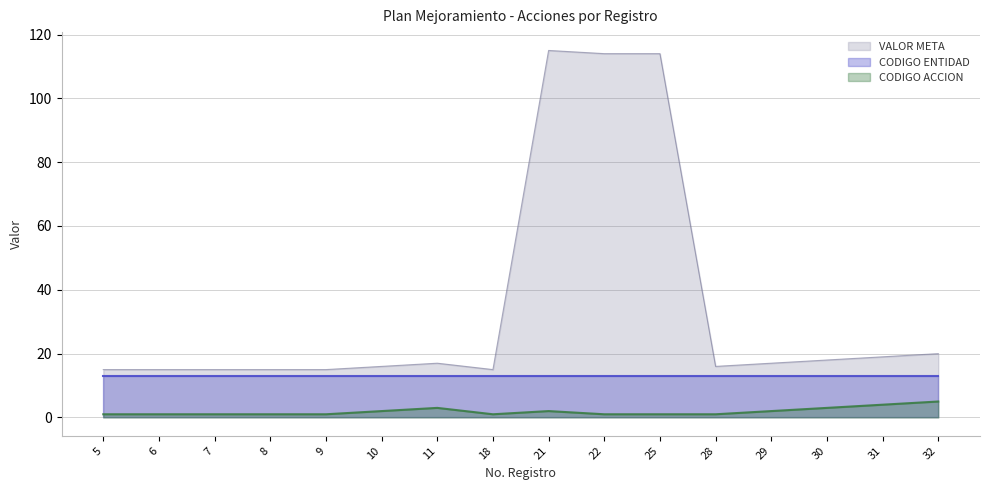

What is the value of the VALOR META point at the 5th from the left?

15